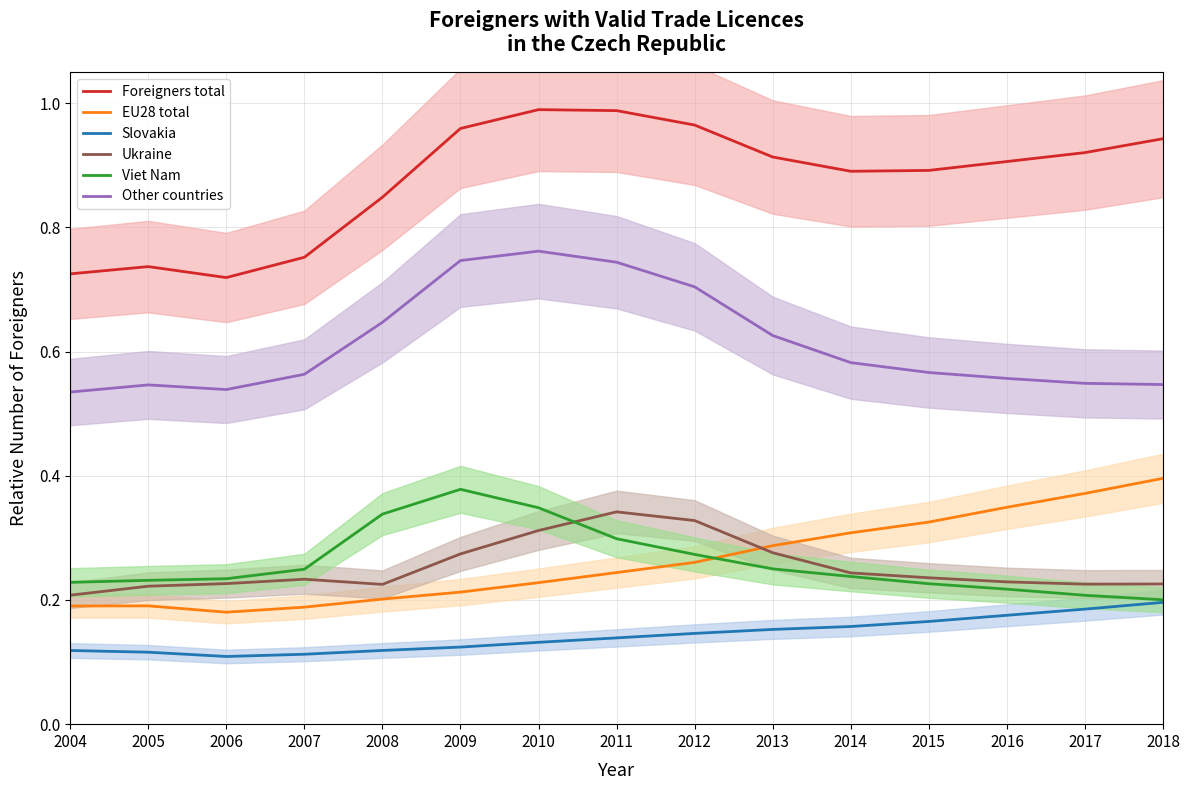

Rank the series by their maximum value, from highest to lowest.

Foreigners total, Other countries, EU28 total, Viet Nam, Ukraine, Slovakia